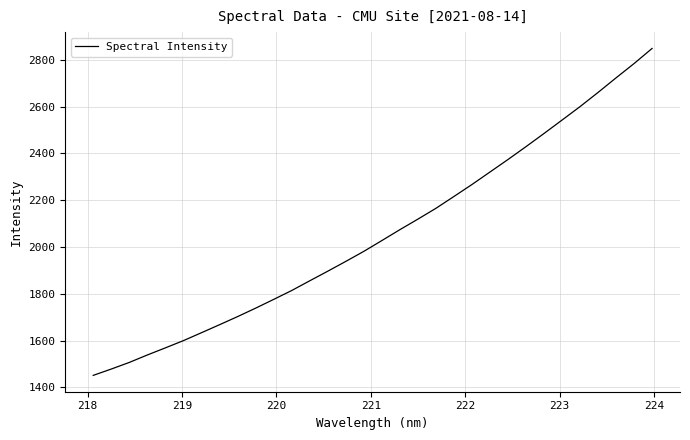

What is the minimum value shown in the chart?

1451.5